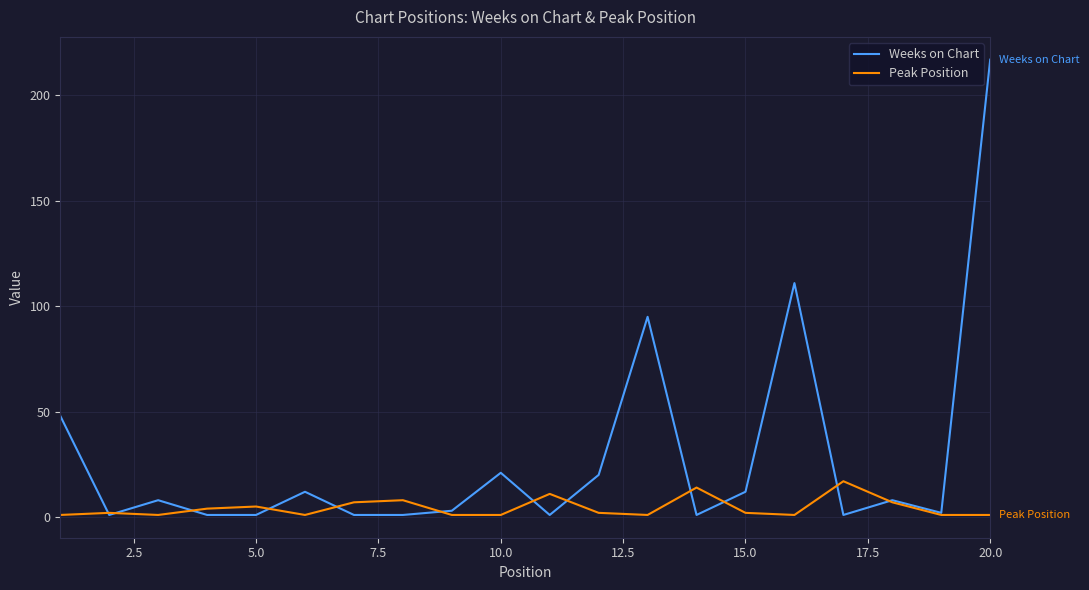

What is the highest value of the Weeks on Chart series?

217